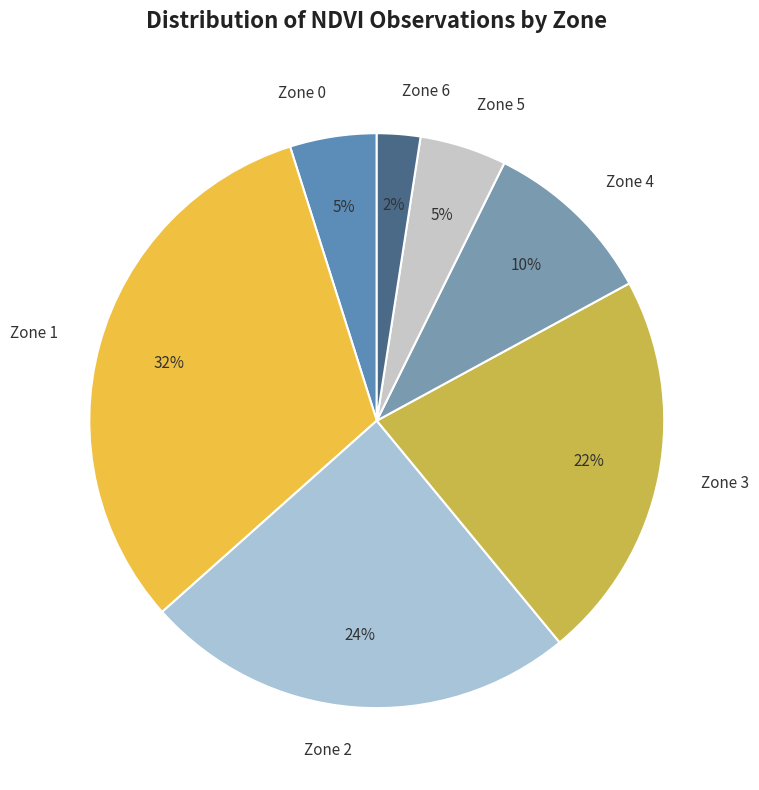

Which category has the smallest portion of the pie?

Zone 6